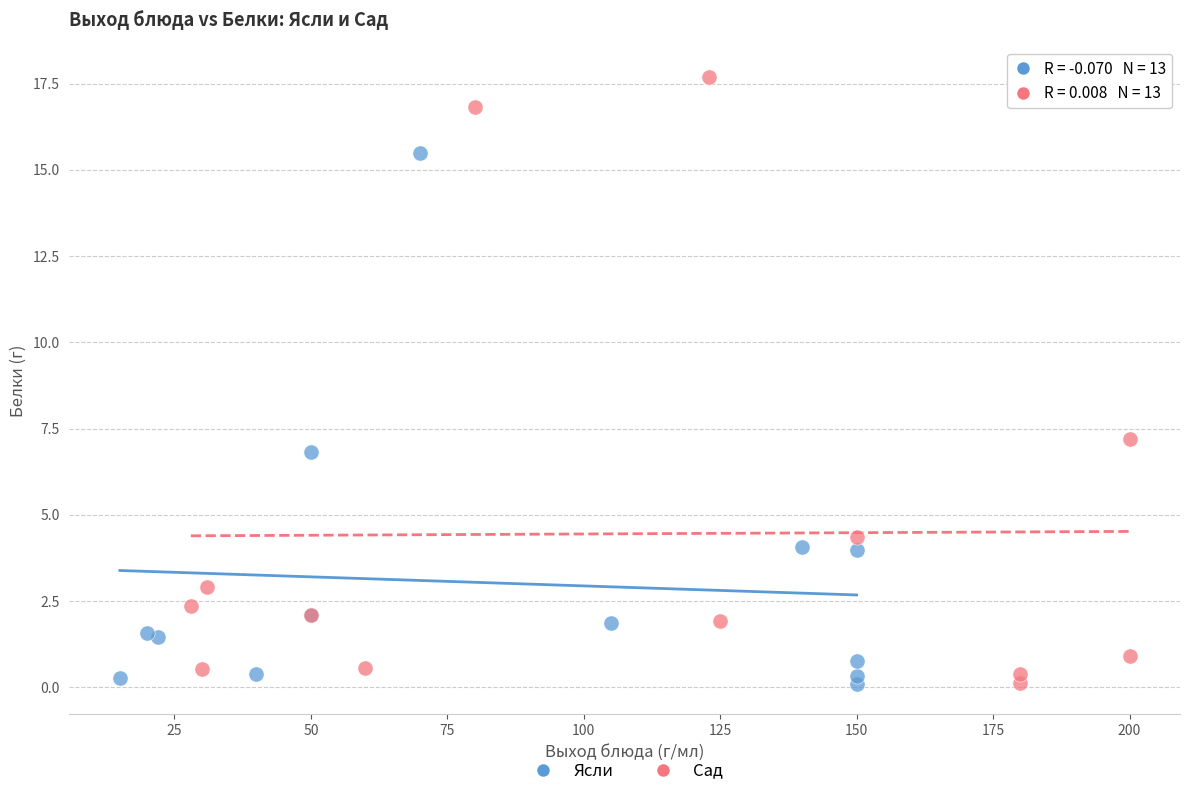

Which series has the largest Y range (max minus min)?

Сад